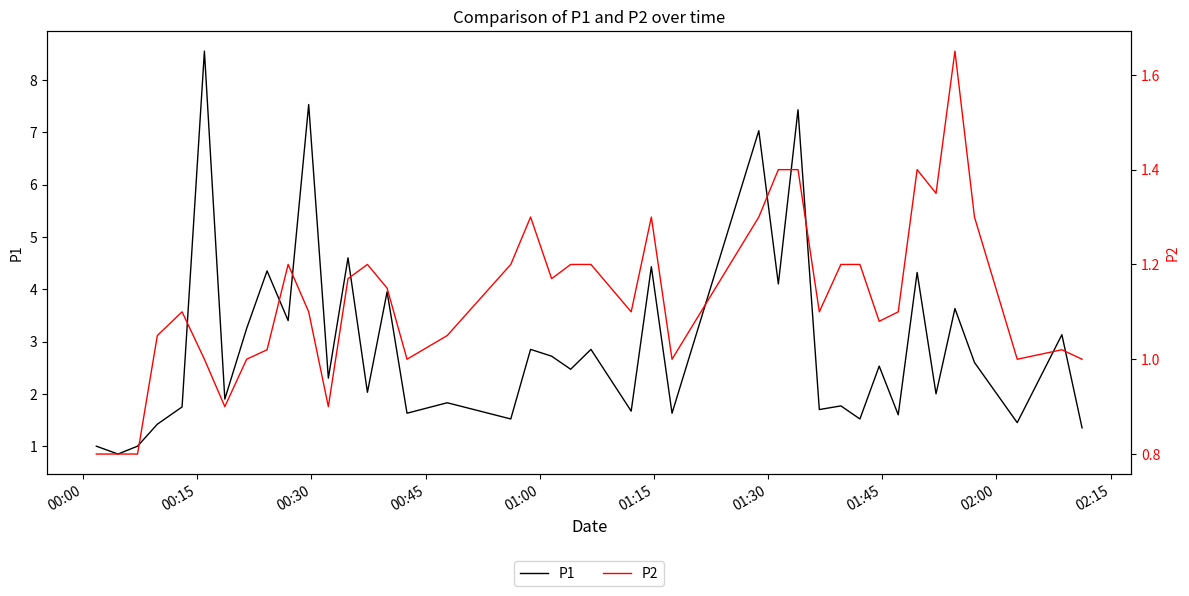

What is the minimum value shown in the chart?

0.8